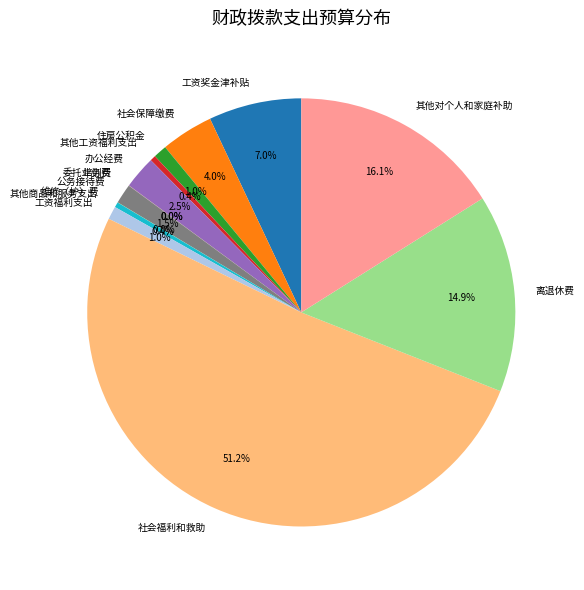

Between 办公经费 and 离退休费, which is larger?

离退休费